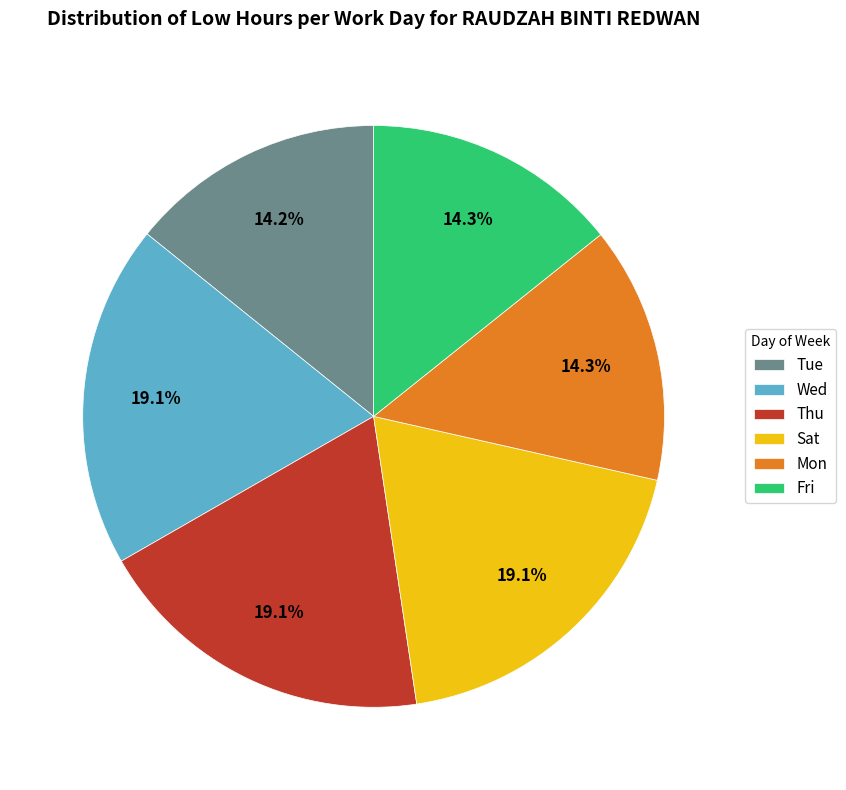

Is there a majority slice in this chart?

No